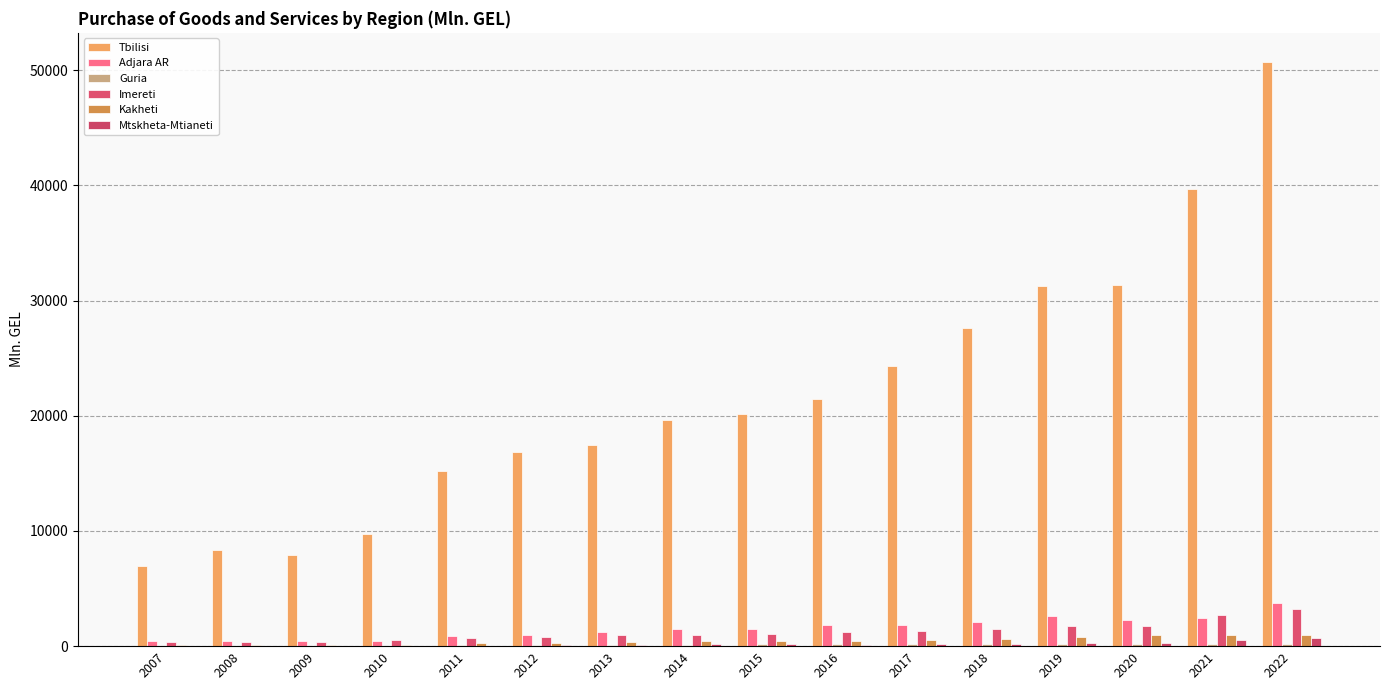

Rank the series by their maximum value, from lowest to highest.

Guria, Mtskheta-Mtianeti, Kakheti, Imereti, Adjara AR, Tbilisi